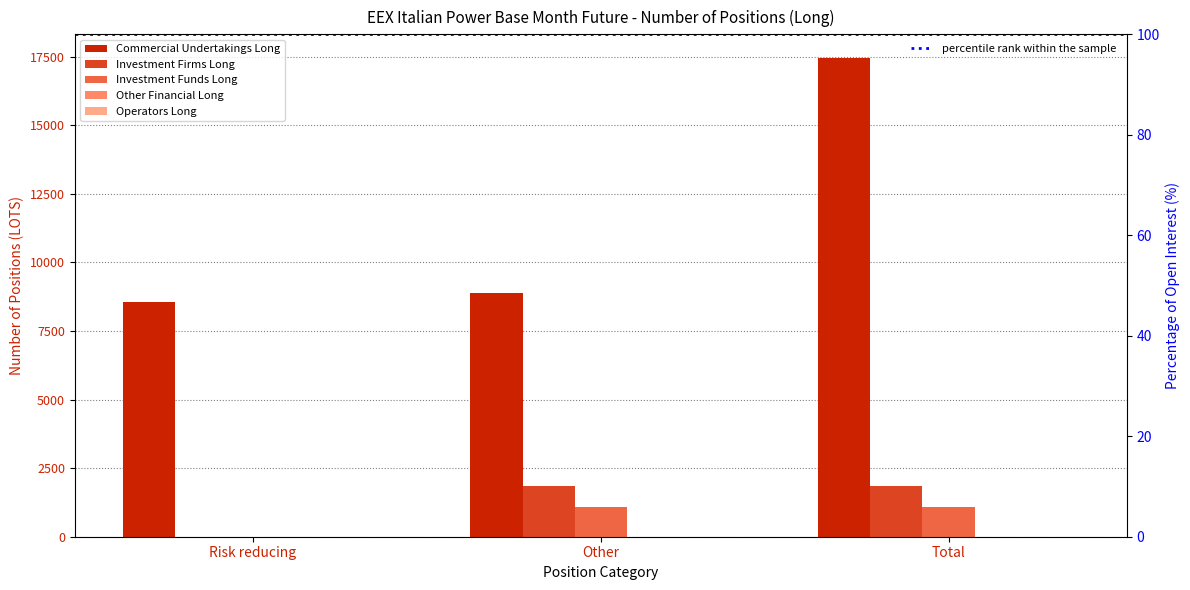

At Total, list the series in order from smallest to largest.

Investment Funds Long, Investment Firms Long, Commercial Undertakings Long